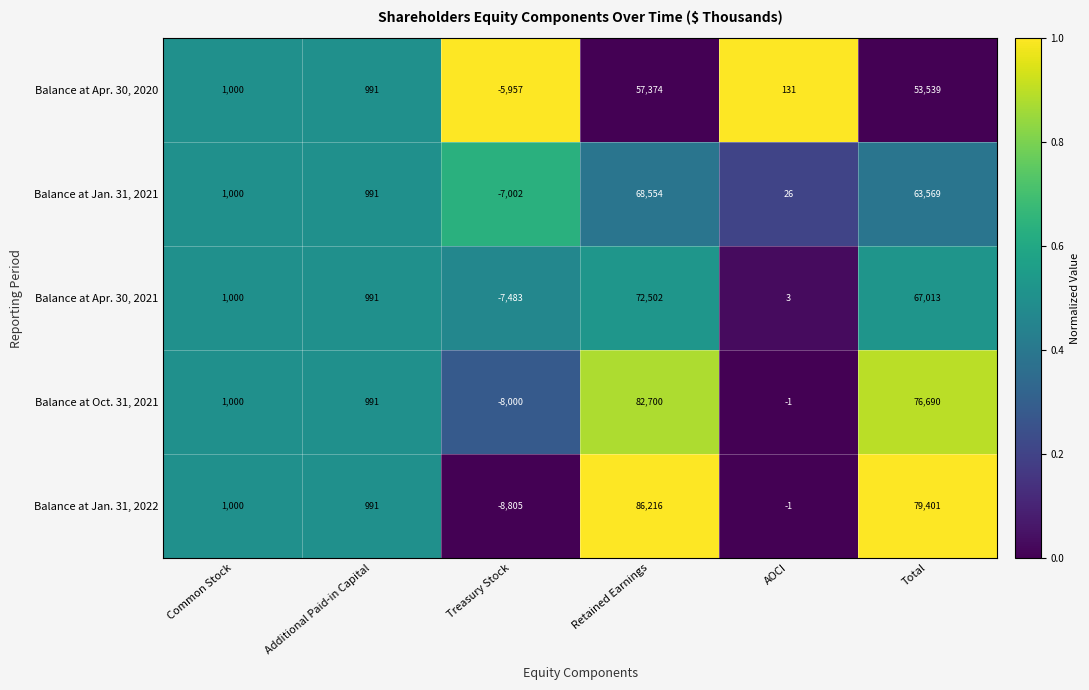

Rank the series by their maximum value, from highest to lowest.

Balance at Jan. 31, 2022, Balance at Oct. 31, 2021, Balance at Apr. 30, 2021, Balance at Jan. 31, 2021, Balance at Apr. 30, 2020